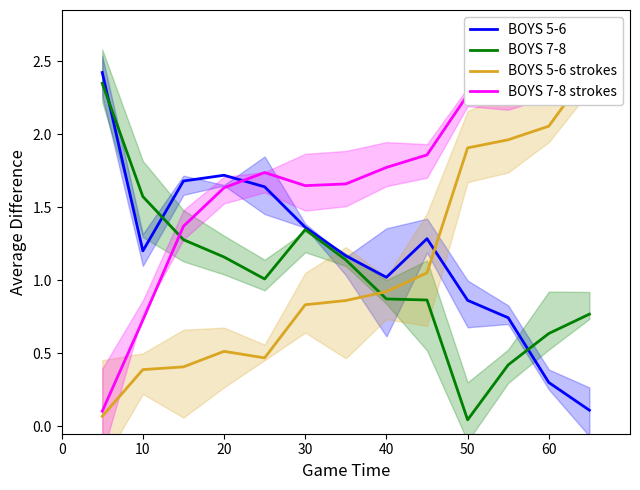

At which label does BOYS 7-8 reach its minimum?

50